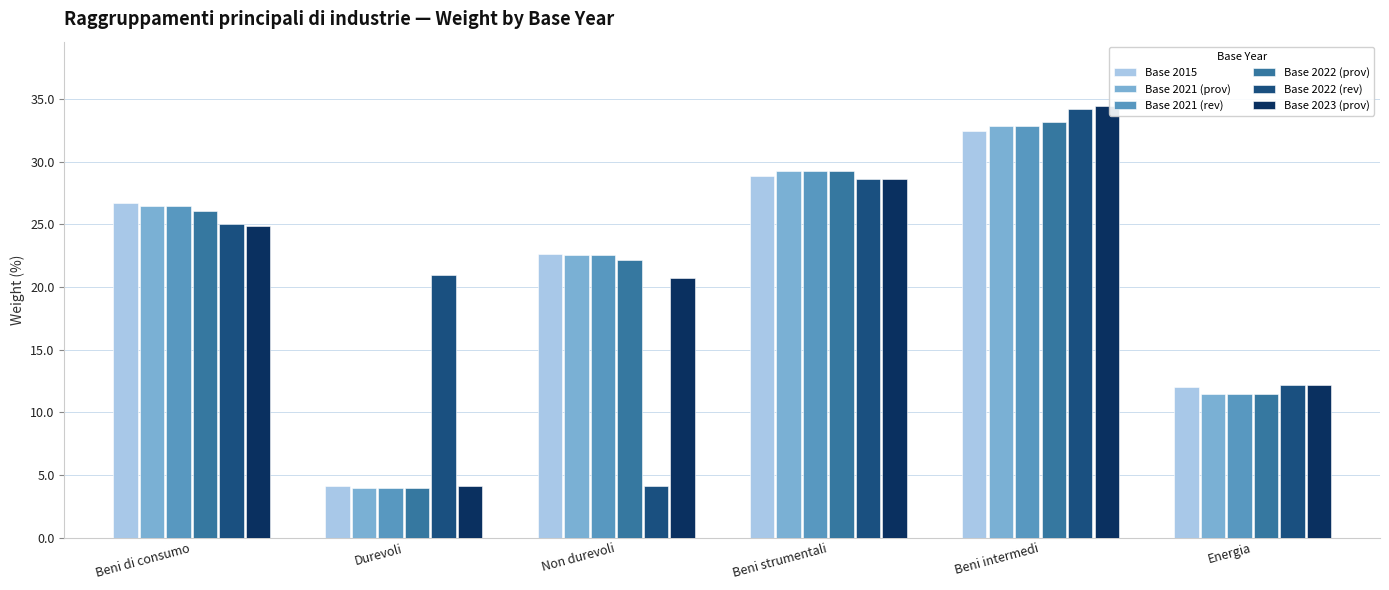

What position from the right is Durevoli?

5